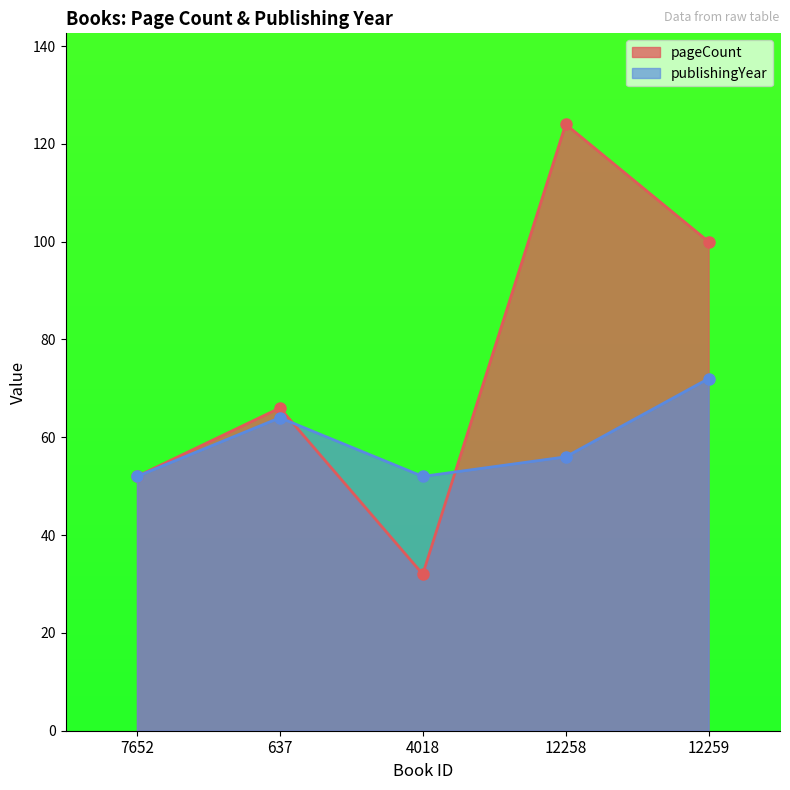

How many series are shown in this chart?

2